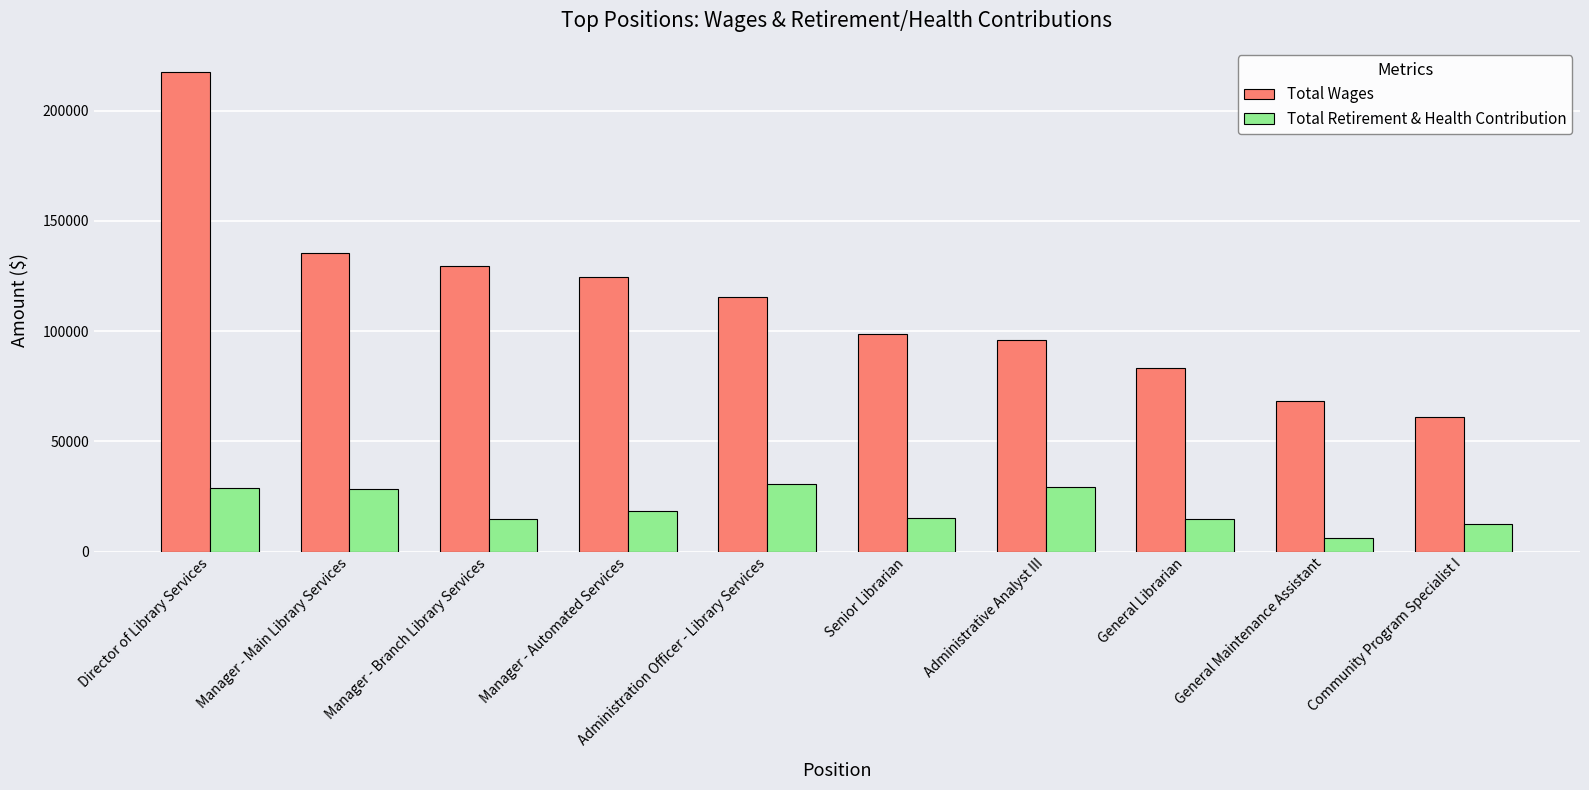

Which category has the lowest value in the Total Wages series?

Community Program Specialist I